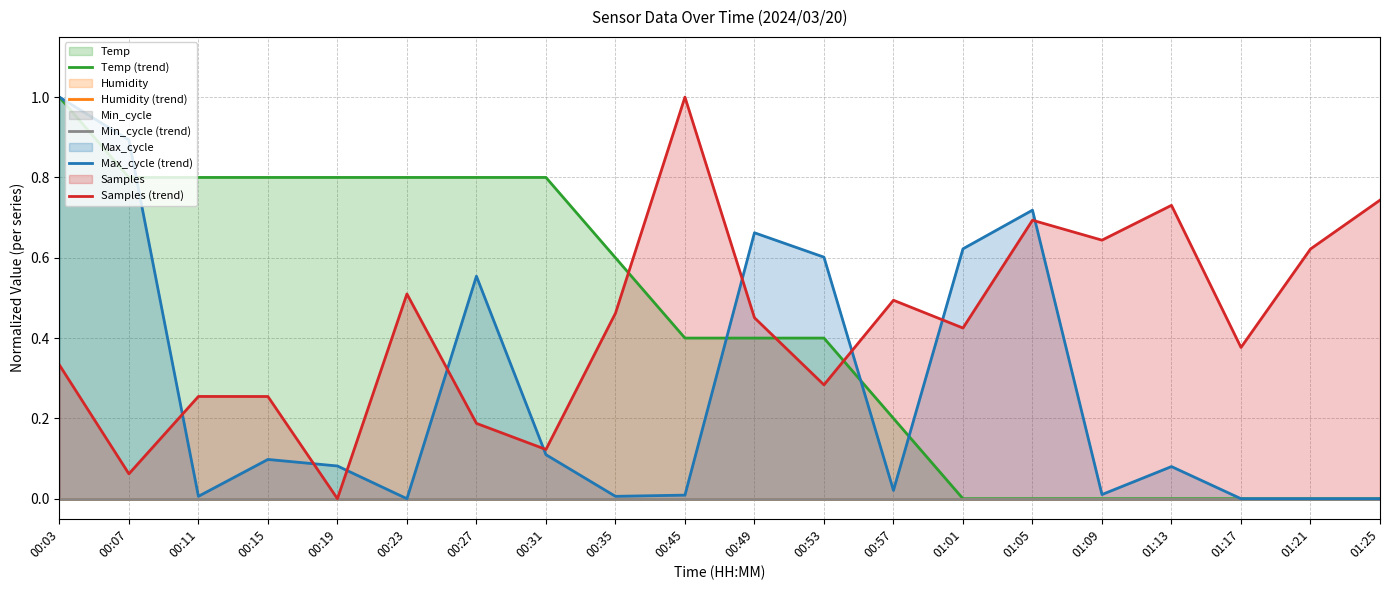

Is the value of Min_cycle (trend) at 00:35 greater than the value of Humidity (trend) at 00:23?

No